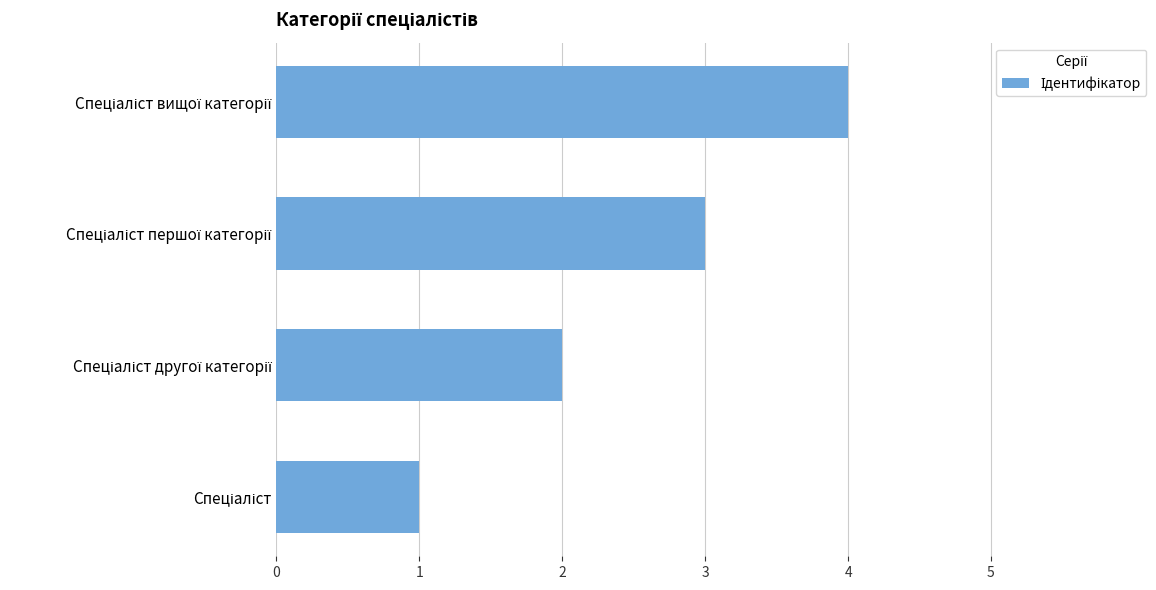

What is the difference between the maximum and second lowest values?

2